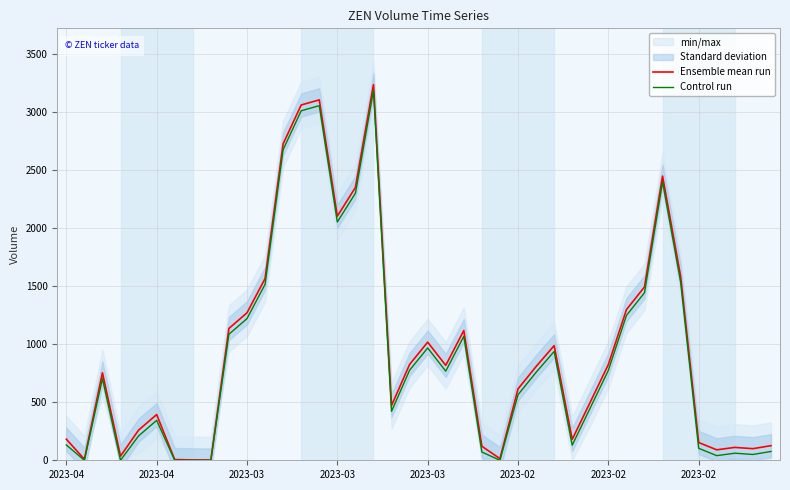

Reading left to right, transcribe all the data shown in this chart.

Ensemble mean run: 182	9	754	36	260	394	6	3	2	1136	1271	1566	2727	3062	3106	2104	2351	3237	472	826	1018	818	1118	121	14	615	808	988	180	502	825	1298	1494	2449	1585	153	90	111	100	126
Control run: 132	0	704	0	210	344	0	0	0	1086	1221	1516	2677	3012	3056	2054	2301	3187	422	776	968	768	1068	71	0	565	758	938	130	452	775	1248	1444	2399	1535	103	40	61	50	76